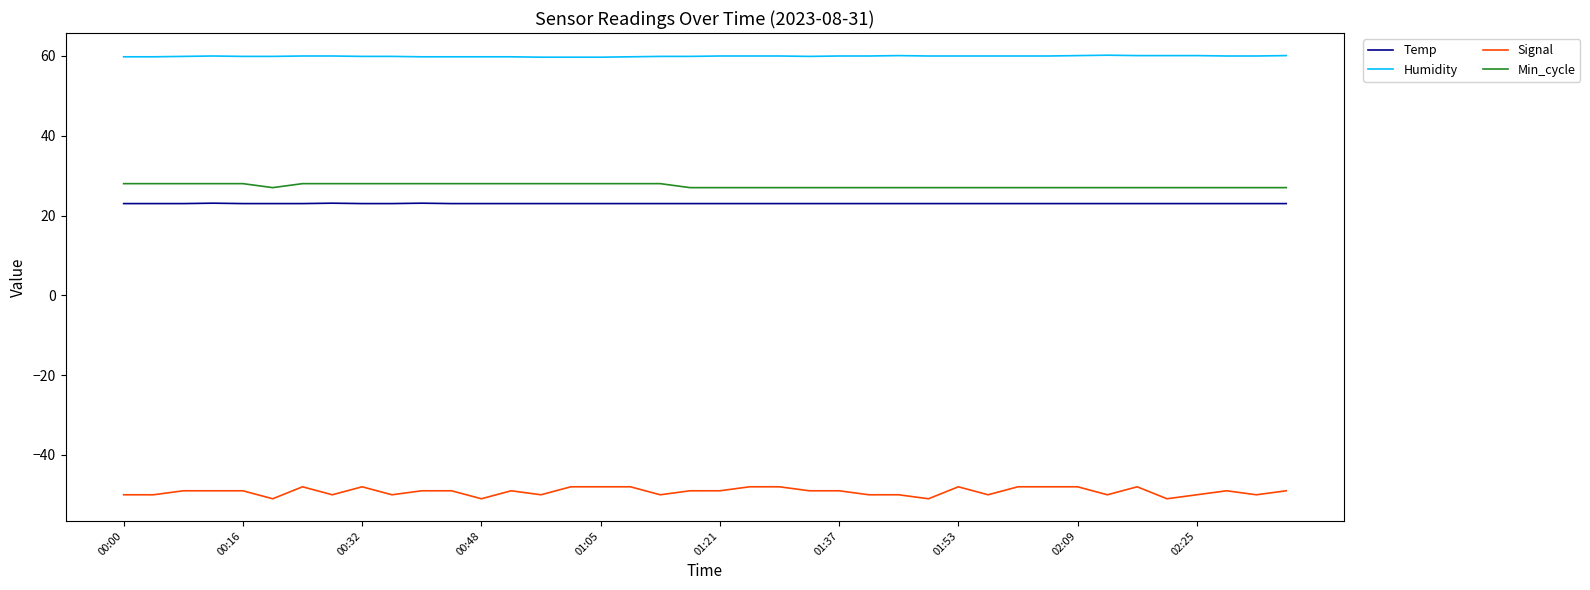

Which series has the widest spread of values?

Signal